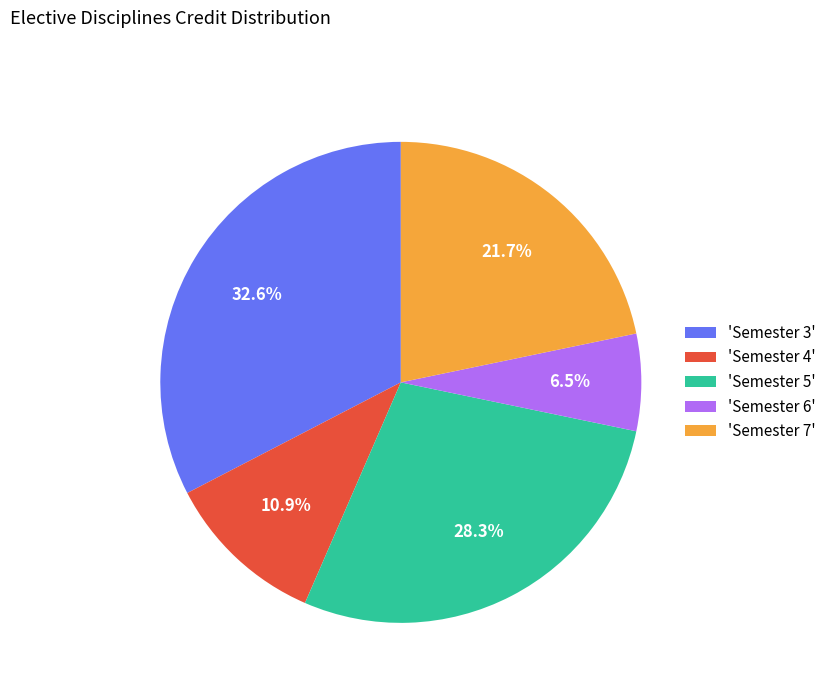

Which slice is the largest?

'Semester 3'